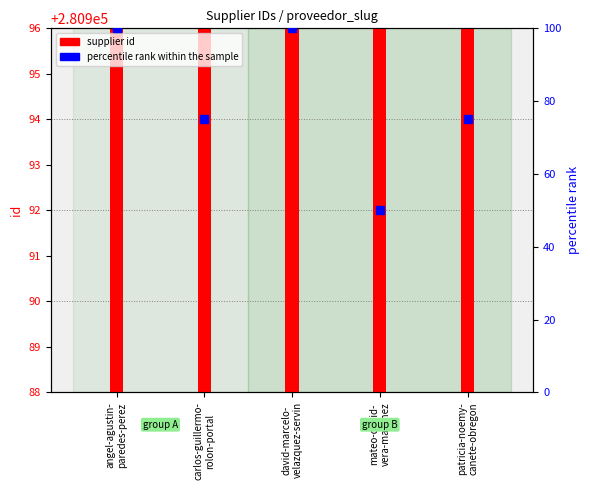

Which has a higher value, patricia-noemy-
canete-obregon or carlos-guillermo-
rolon-portal?

patricia-noemy-
canete-obregon